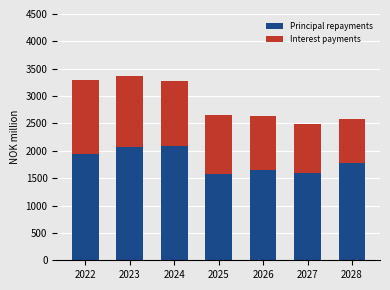

What is the difference between the second highest and minimum values in the Principal repayments series?

499.1